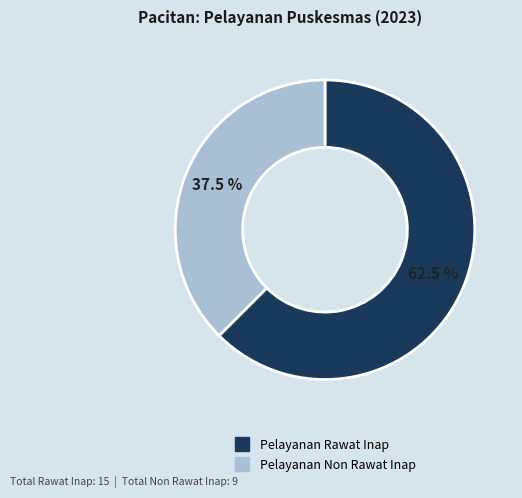

Does any single category account for the majority?

Yes